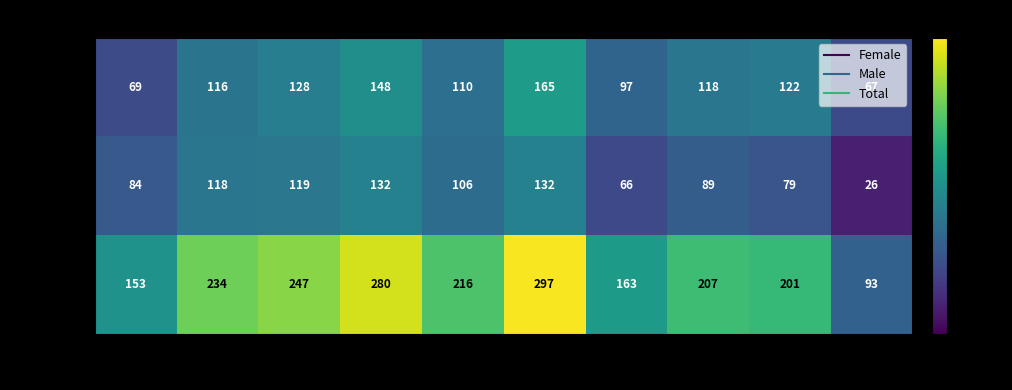

Which series has the largest range (max minus min)?

Total